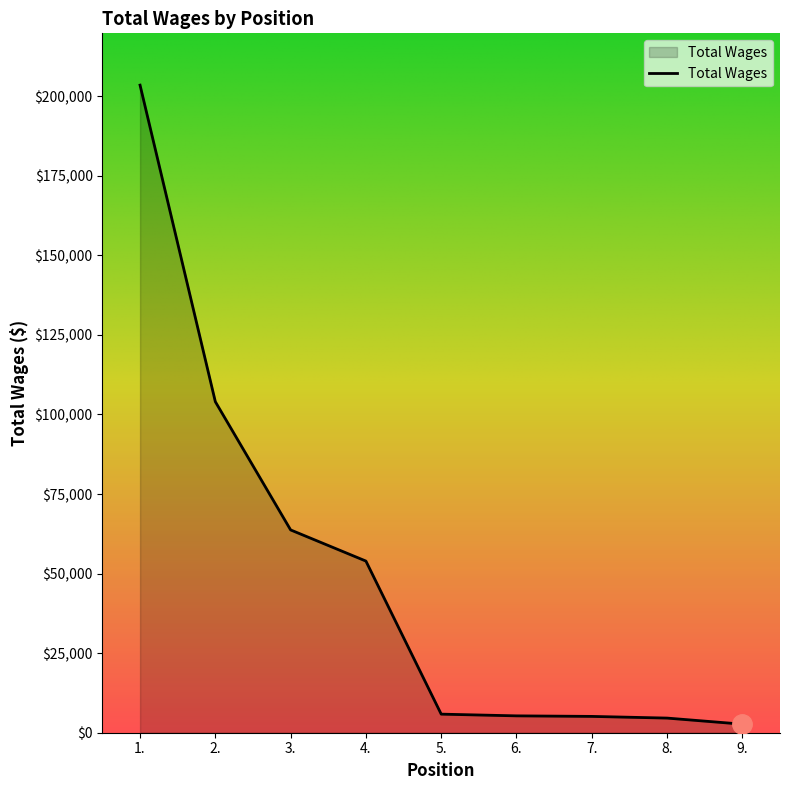

What is the approximate value at 9., to the nearest 100?

2700